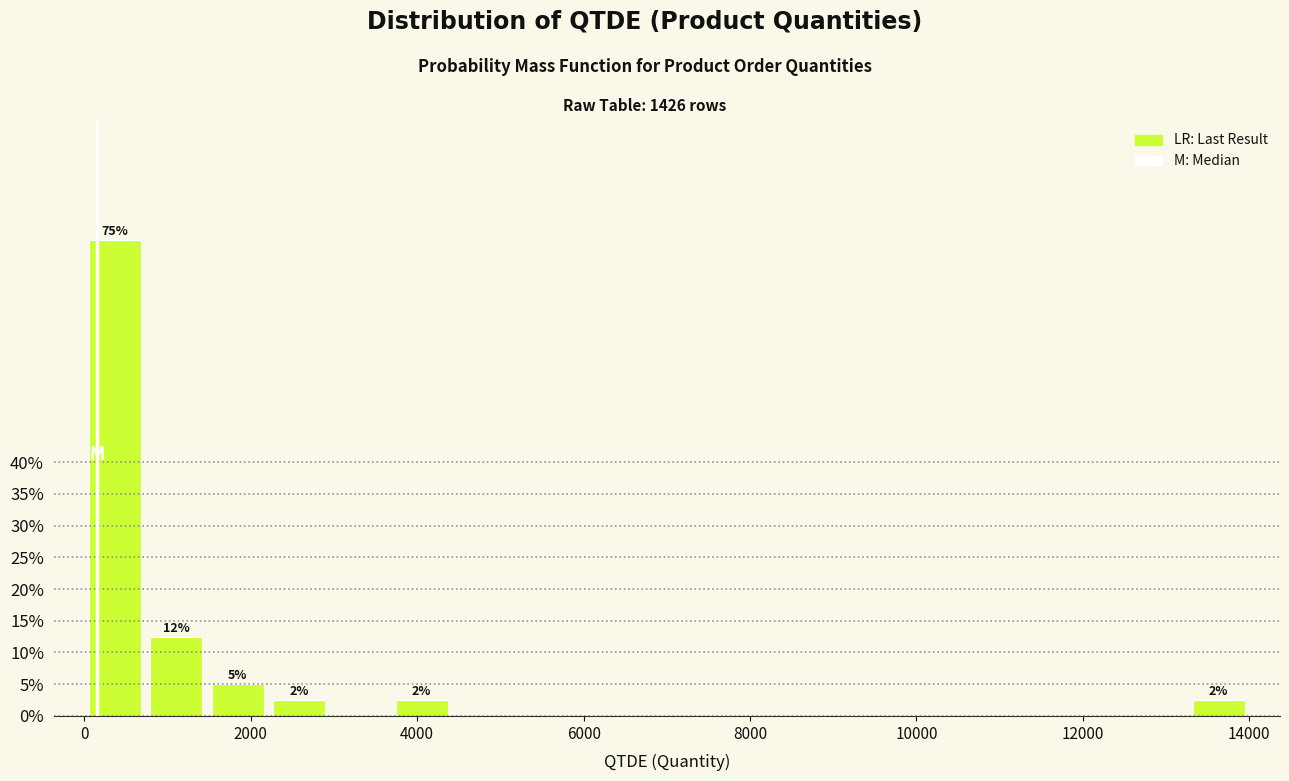

Read against the x-axis, roughly where is the centre of the tallest bar?

400